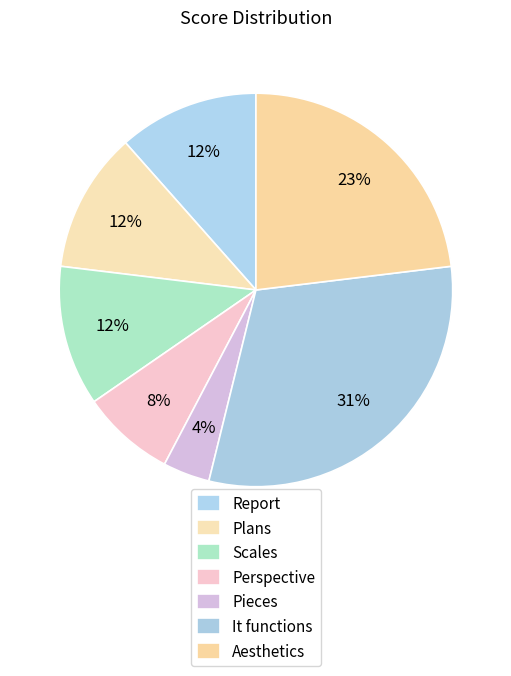

To the nearest percent, what is the difference between the largest and smallest slice percentages?

27%